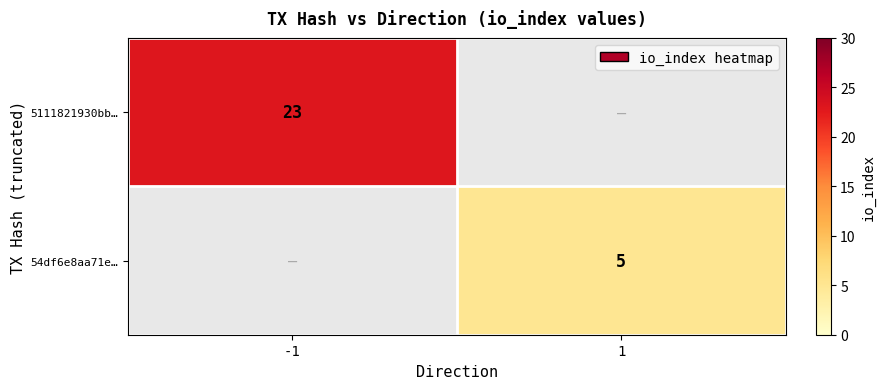

The value of 5111821930bb… at -1 is 30. True or false?

False